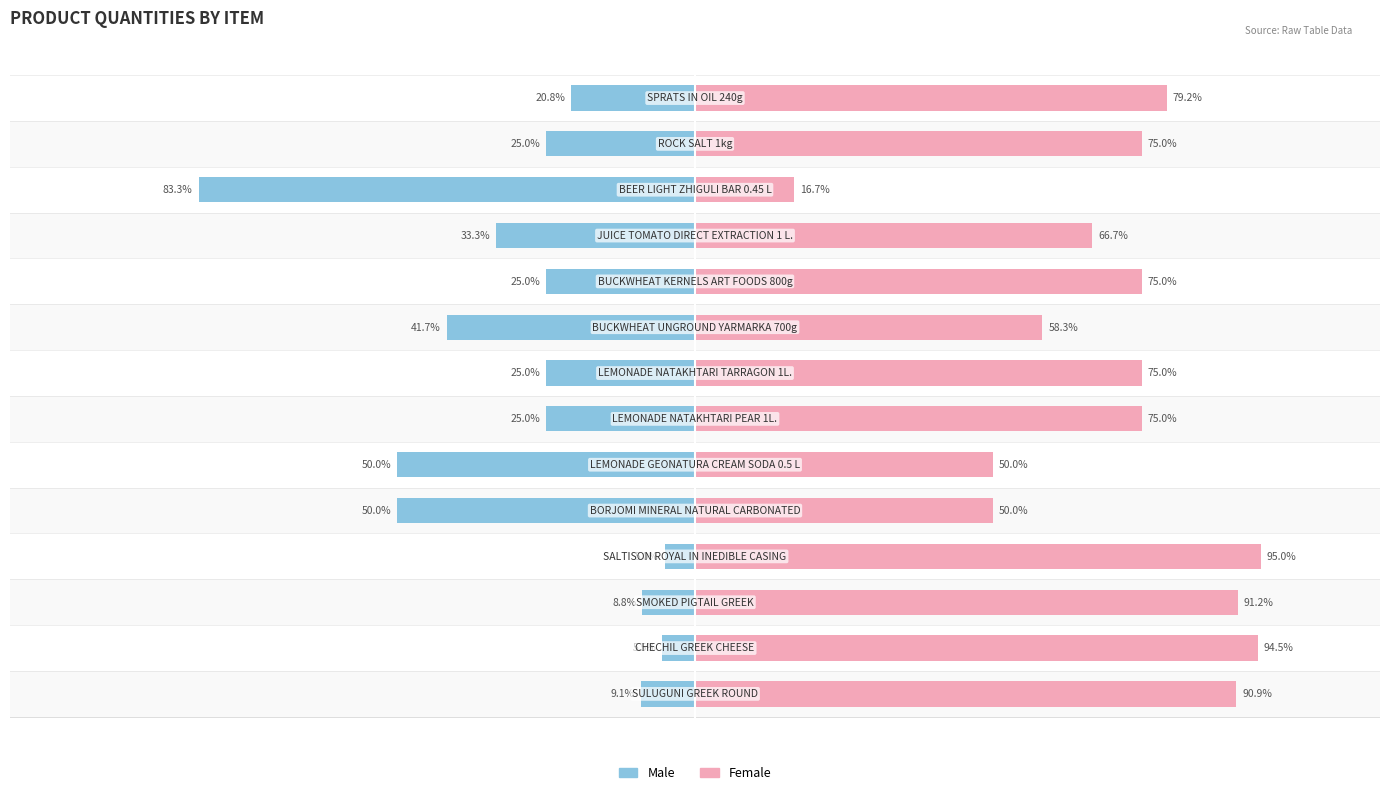

Reading left to right, list all the values displayed in this chart.

Male: 0=-9.1	1=-5.5	2=-8.8	3=-5.0	4=-50.0	5=-50.0	6=-25.0	7=-25.0	8=-41.7	9=-25.0	10=-33.3	11=-83.3	12=-25.0	13=-20.8
Female: 0=90.9	1=94.5	2=91.2	3=95.0	4=50.0	5=50.0	6=75.0	7=75.0	8=58.3	9=75.0	10=66.7	11=16.7	12=75.0	13=79.2